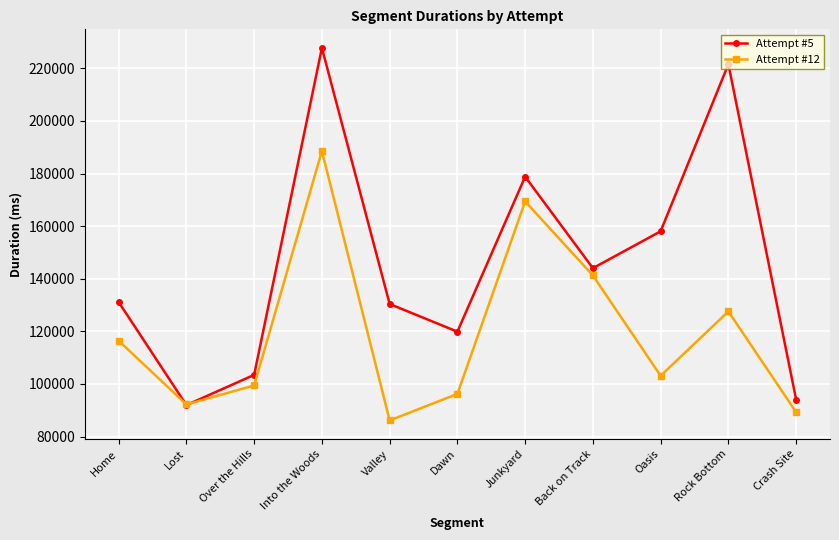

Is it true that Attempt #5 equals 62572 at Back on Track?

False